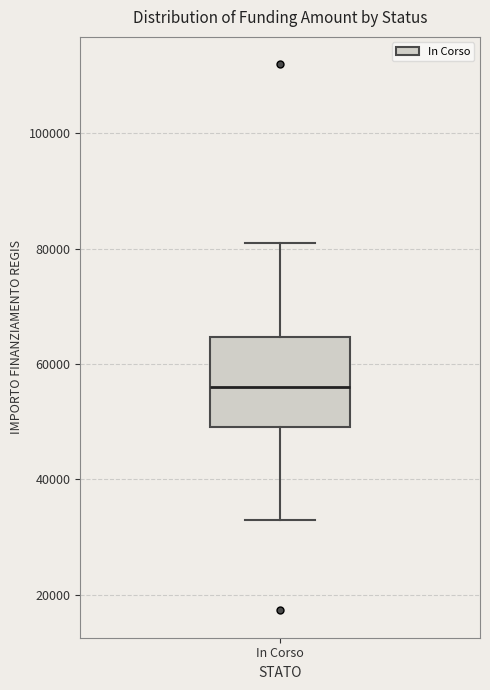

Transcribe this box plot: give where the median line is, the range the box spans, and where the two whiskers end, as read against the y-axis. The values are not printed on the chart, so give them approximately, as read against the axis.

median 56000, box 50000 to 64000, whiskers 32000 to 80000